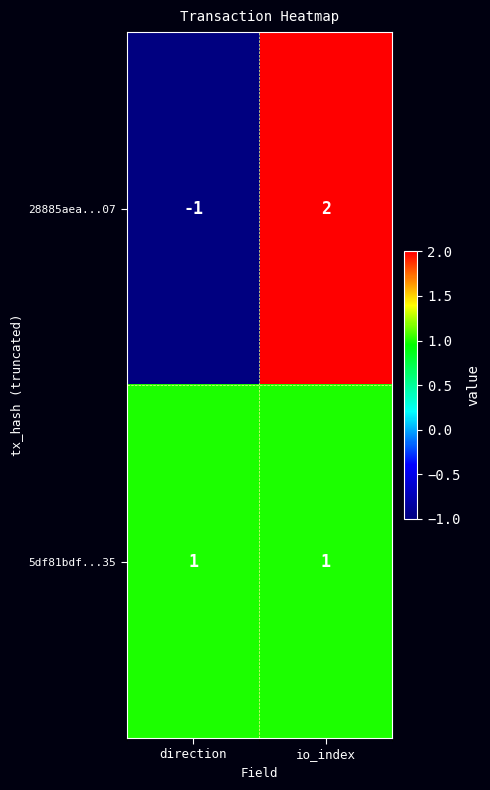

At how many categories does at least one series exceed 0?

2